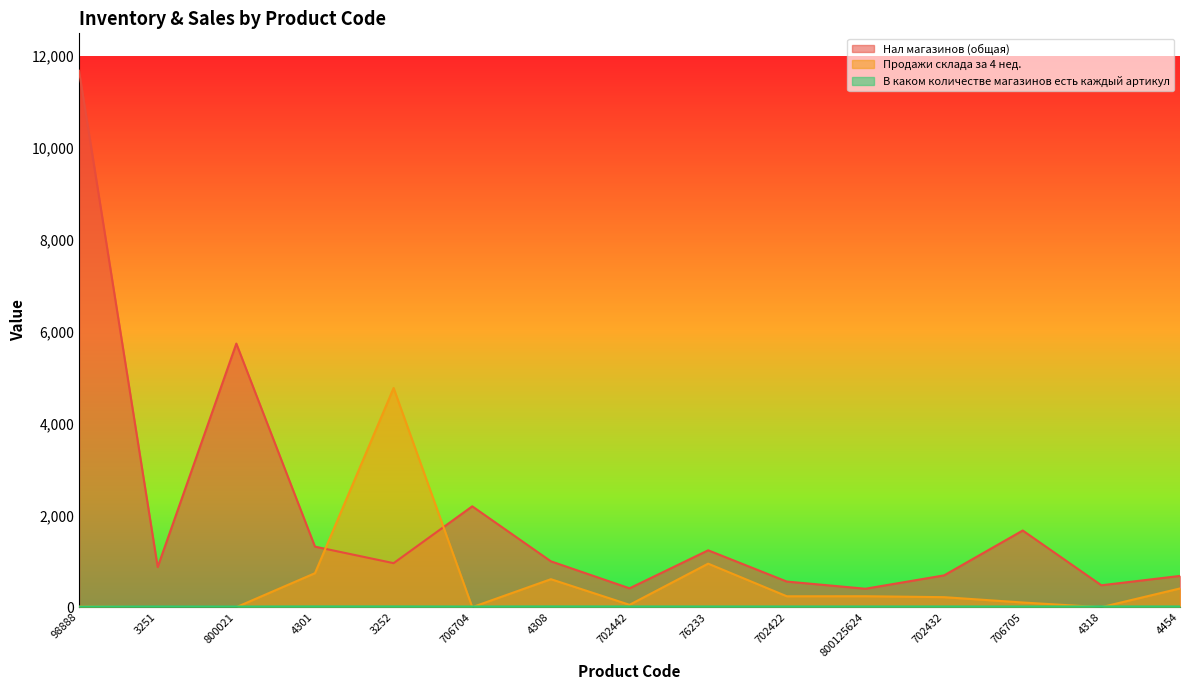

How many lines are shown in the chart?

3